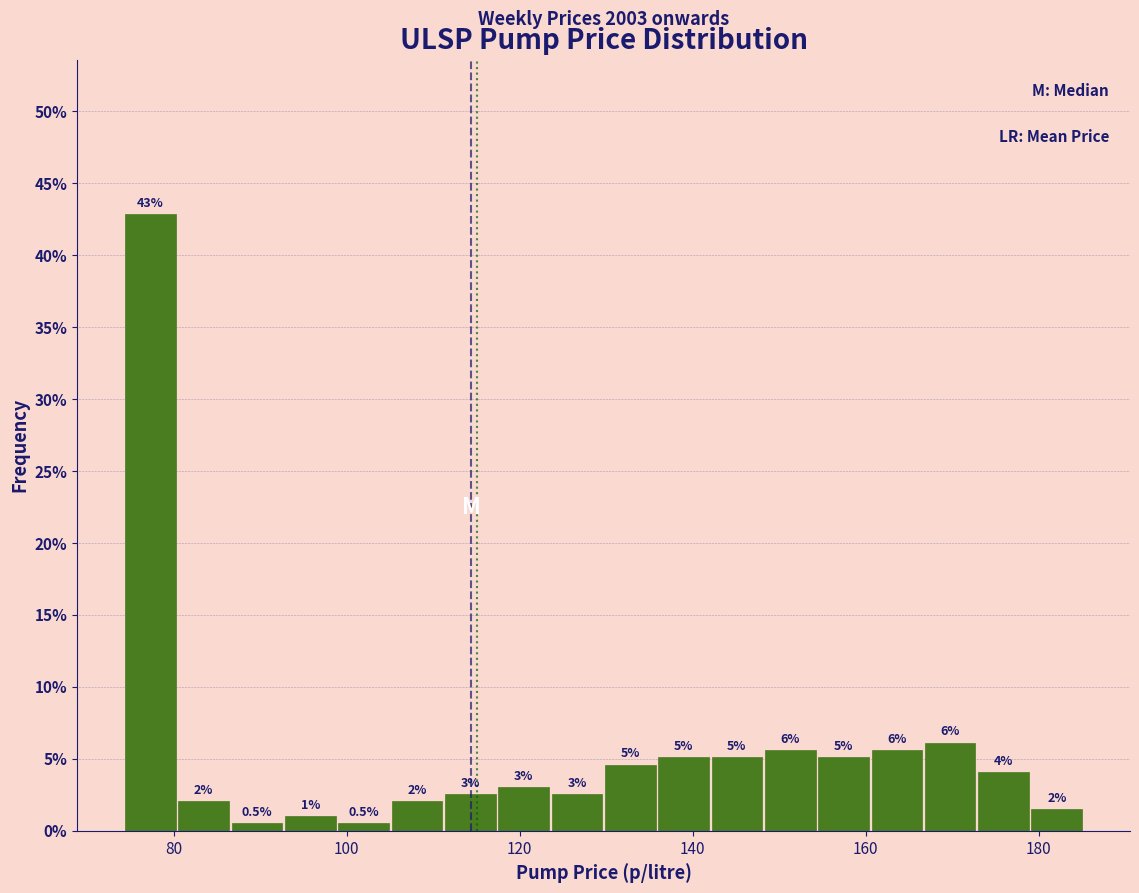

Read against the x-axis, roughly where is the centre of the tallest bar?

78